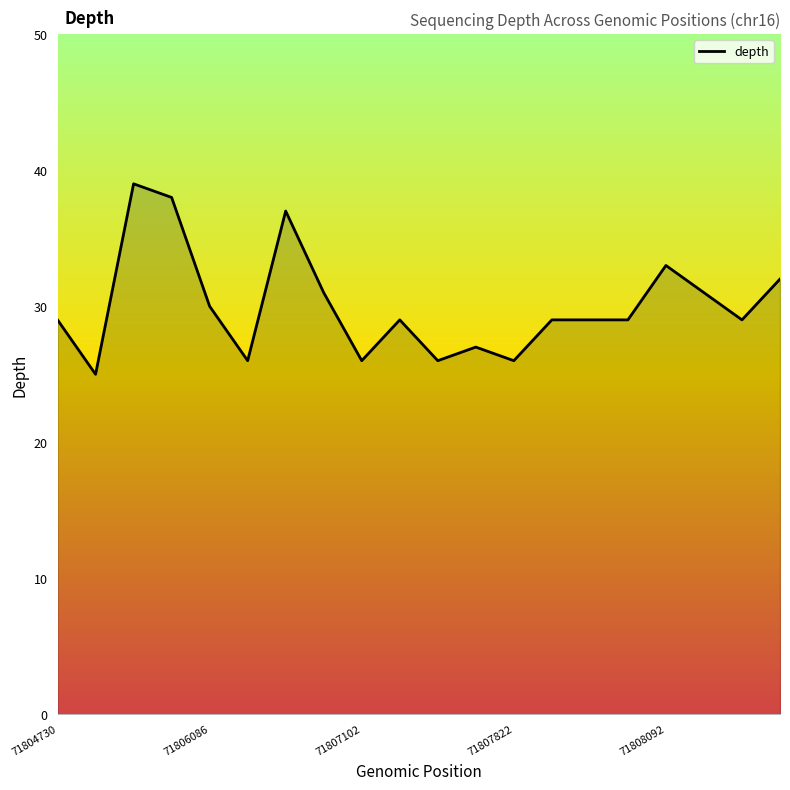

What is the difference between the maximum and minimum values?

14